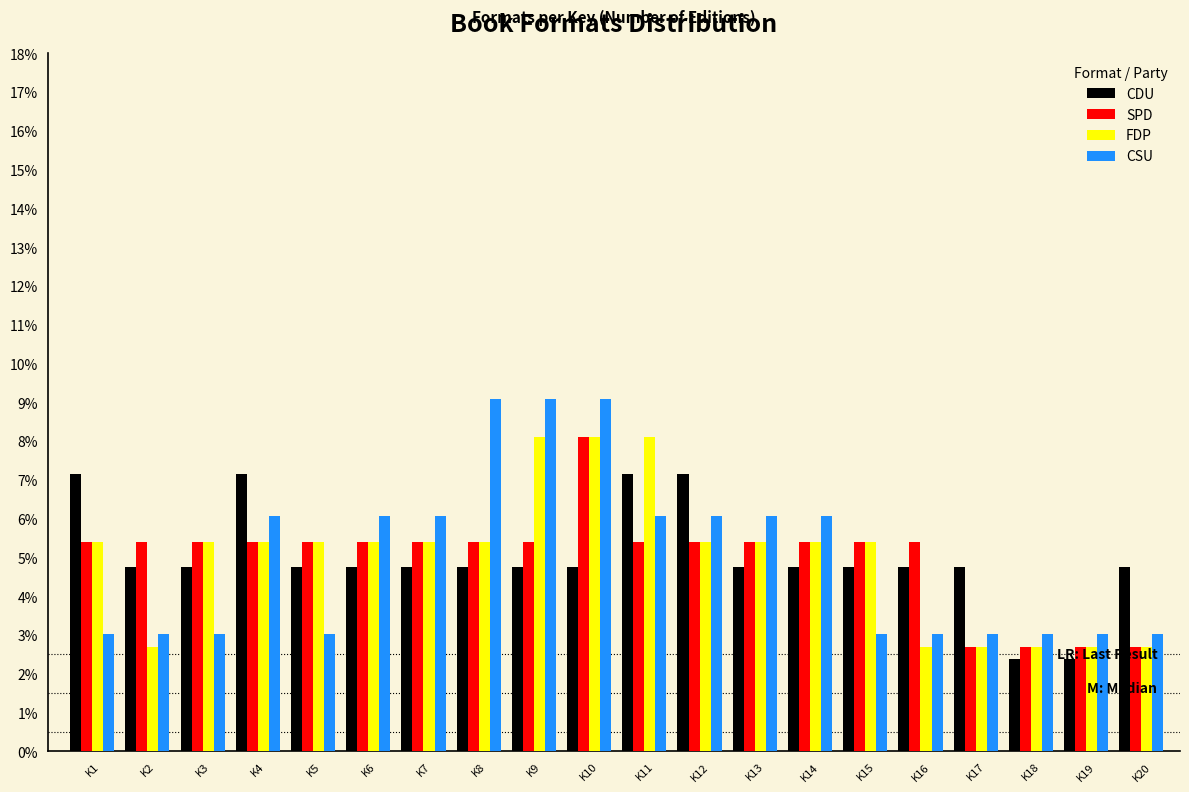

Does the chart contain any negative values?

No